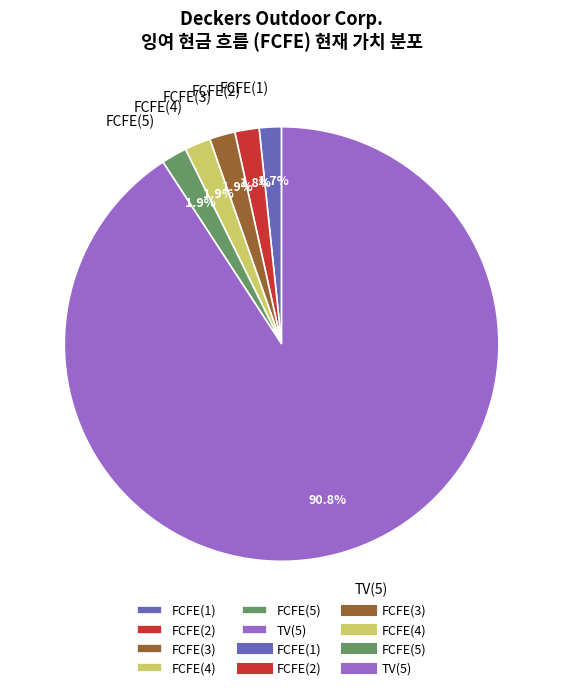

Approximately how many times larger is the value at FCFE(1) compared to FCFE(3)?

0.9